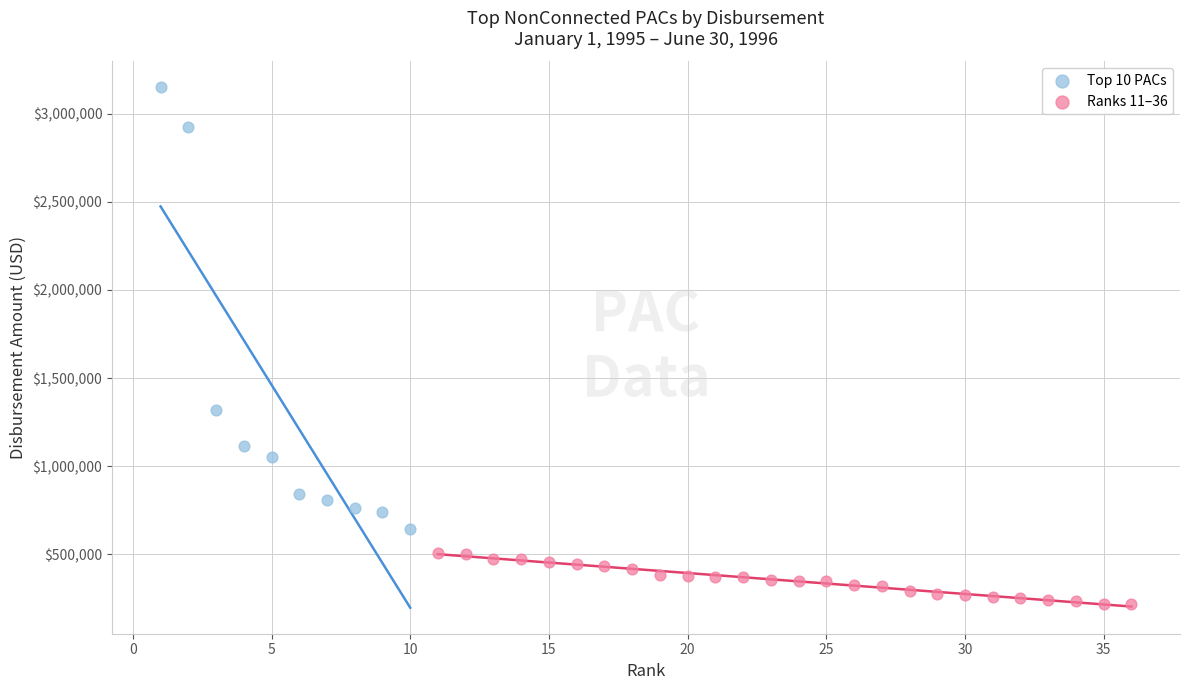

What are all the series names shown in the legend?

Top 10 PACs, Ranks 11–36